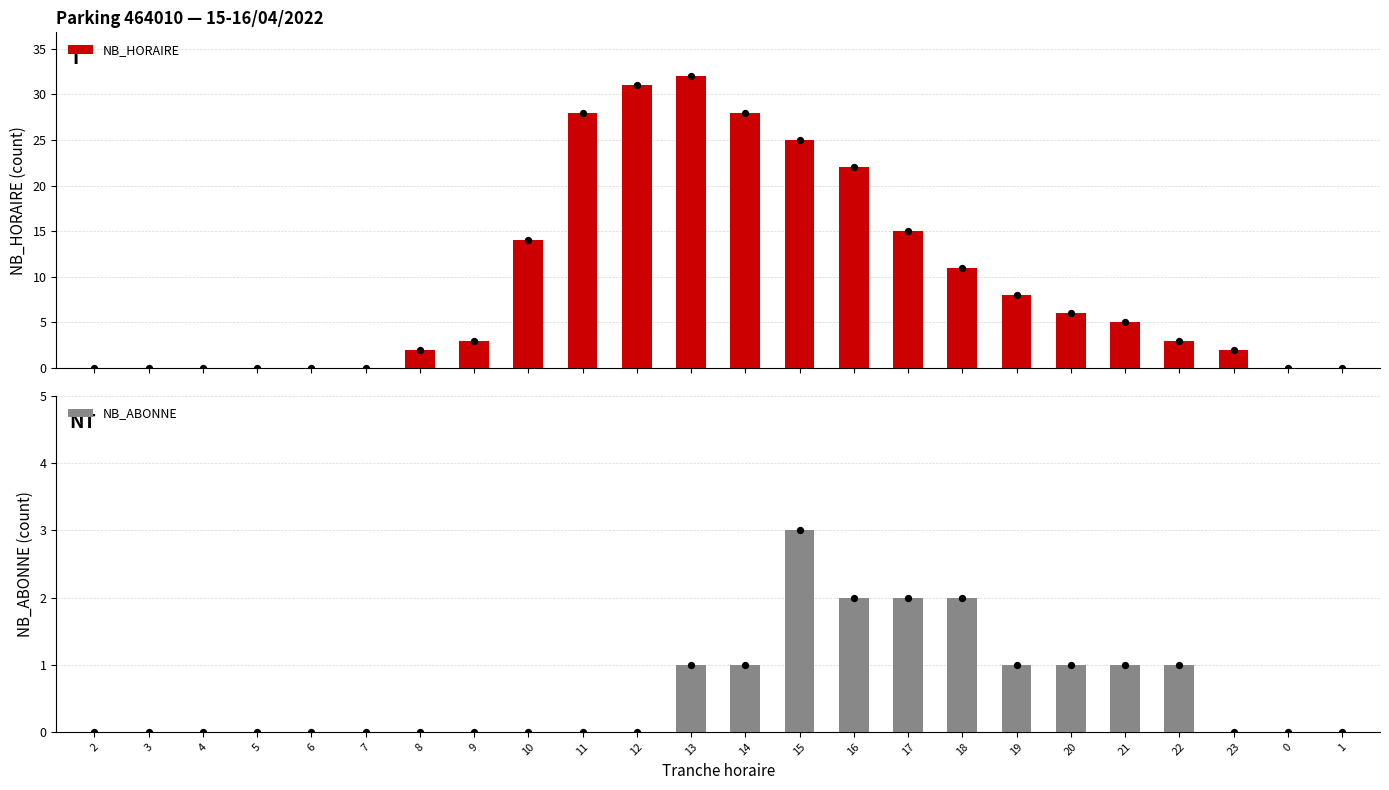

Which series reaches the maximum Y coordinate?

NB_HORAIRE